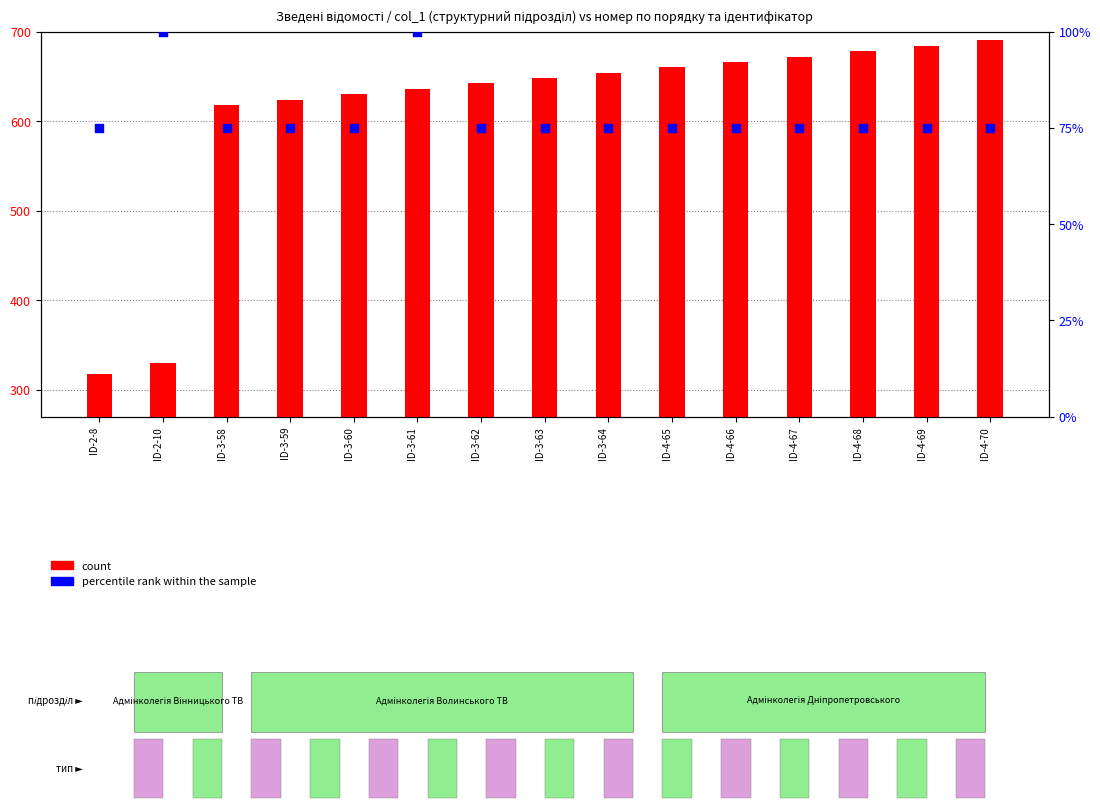

What are all the series names shown in the legend?

count, percentile rank within the sample